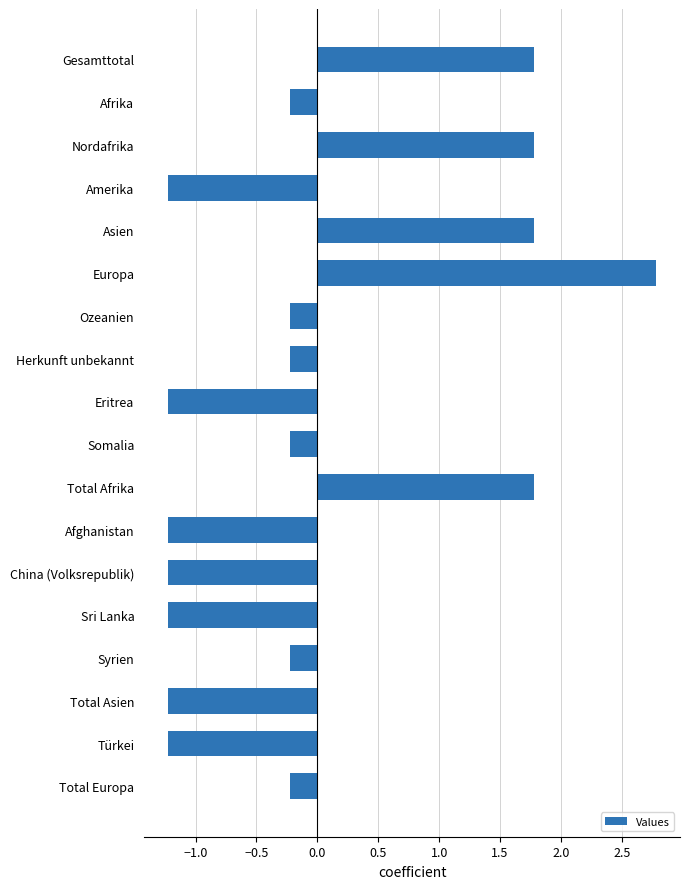

Reading top to bottom, transcribe all the data shown in this chart.

Gesamttotal=1.8	Afrika=-0.2	Nordafrika=1.8	Amerika=-1.2	Asien=1.8	Europa=2.8	Ozeanien=-0.2	Herkunft unbekannt=-0.2	Eritrea=-1.2	Somalia=-0.2	Total Afrika=1.8	Afghanistan=-1.2	China (Volksrepublik)=-1.2	Sri Lanka=-1.2	Syrien=-0.2	Total Asien=-1.2	Türkei=-1.2	Total Europa=-0.2